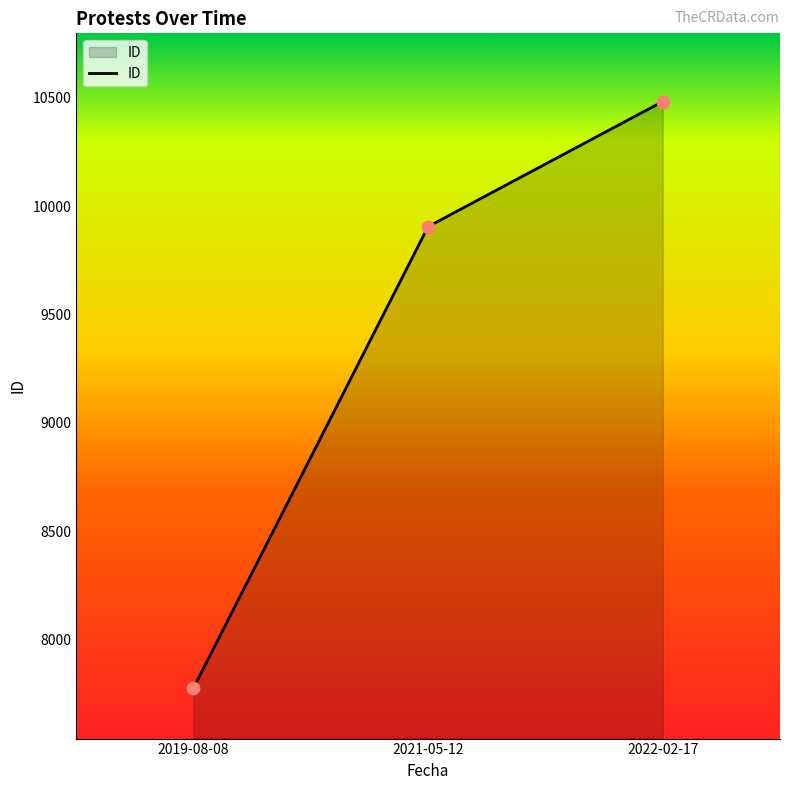

Between 2019-08-08 and 2022-02-17, which is larger?

2022-02-17